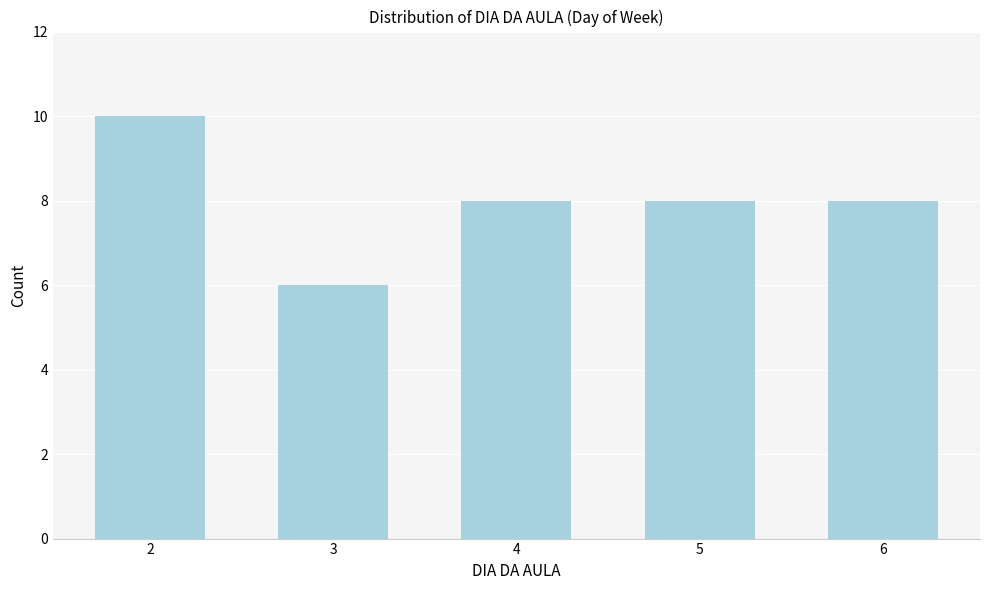

Reading left to right, transcribe all the data shown in this chart.

2=10	3=6	4=8	5=8	6=8